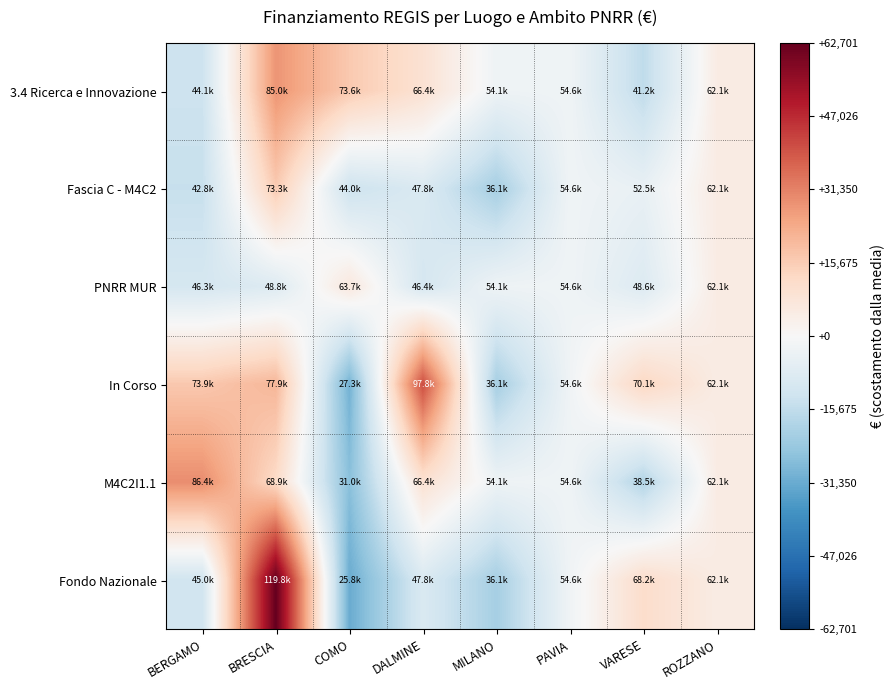

Between DALMINE and MILANO, which series saw the biggest shift?

In Corso